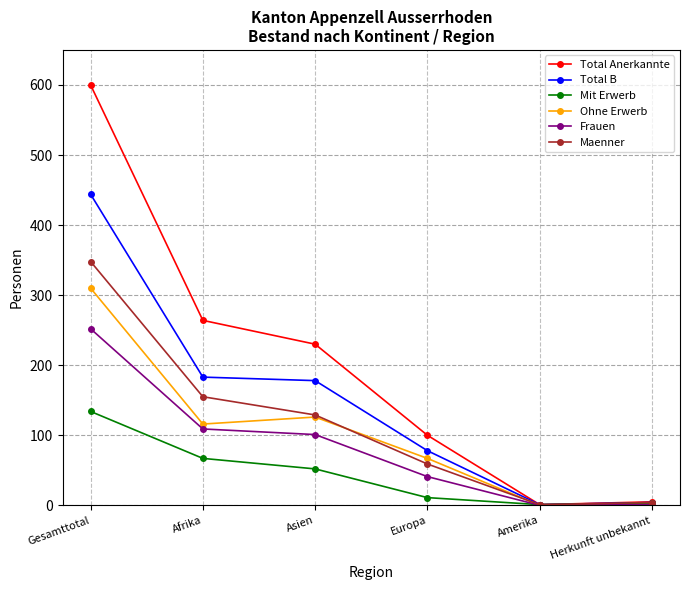

The value of Frauen at Asien is 101. True or false?

True